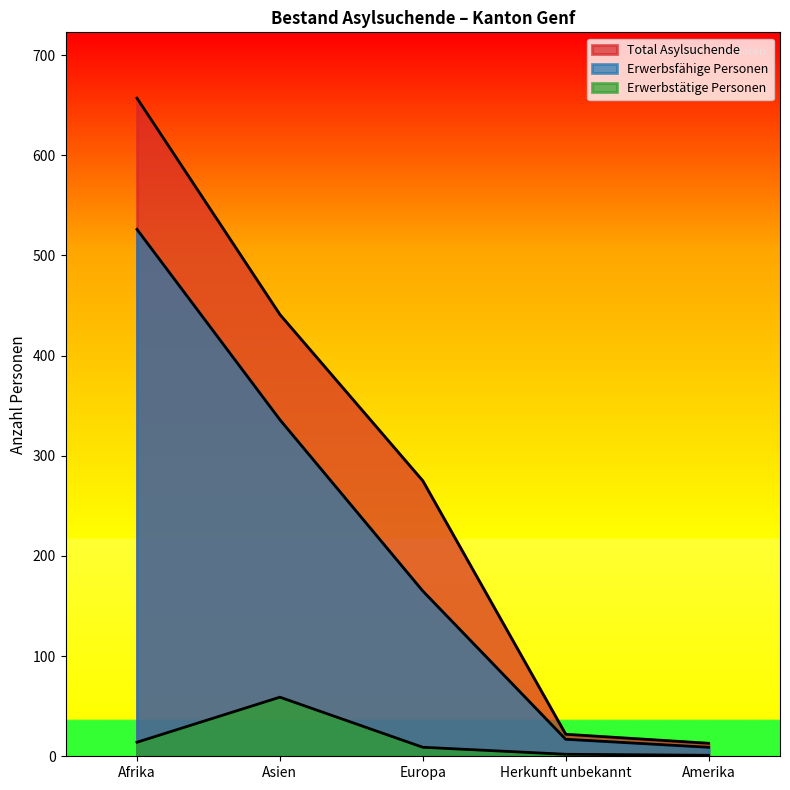

What are all the series names shown in the legend?

Total Asylsuchende, Erwerbsfähige Personen, Erwerbstätige Personen